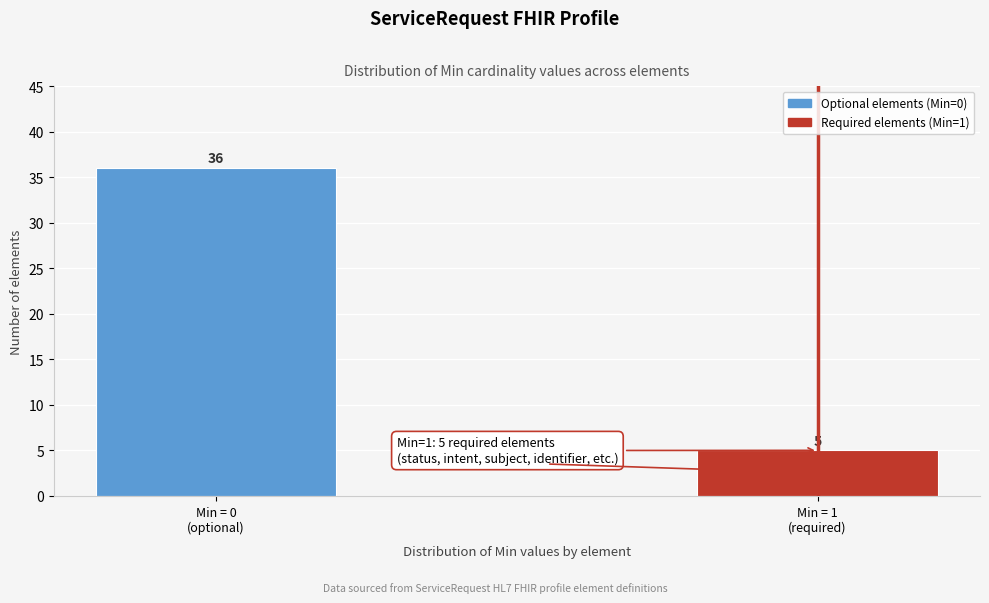

Reading left to right, what are all the values shown in this chart?

36	5